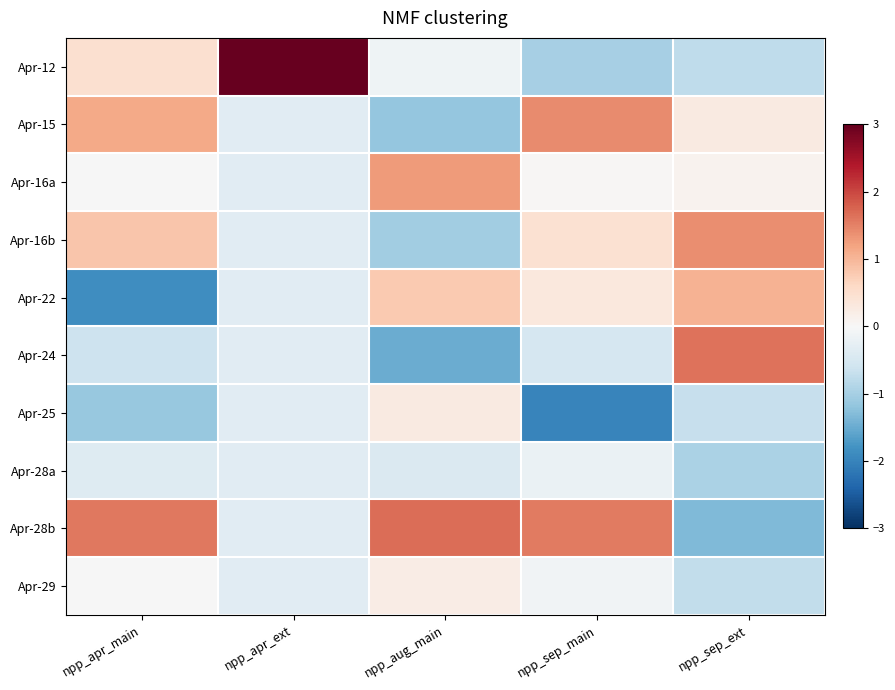

Which series changed the most between npp_apr_ext and npp_sep_ext?

Apr-12